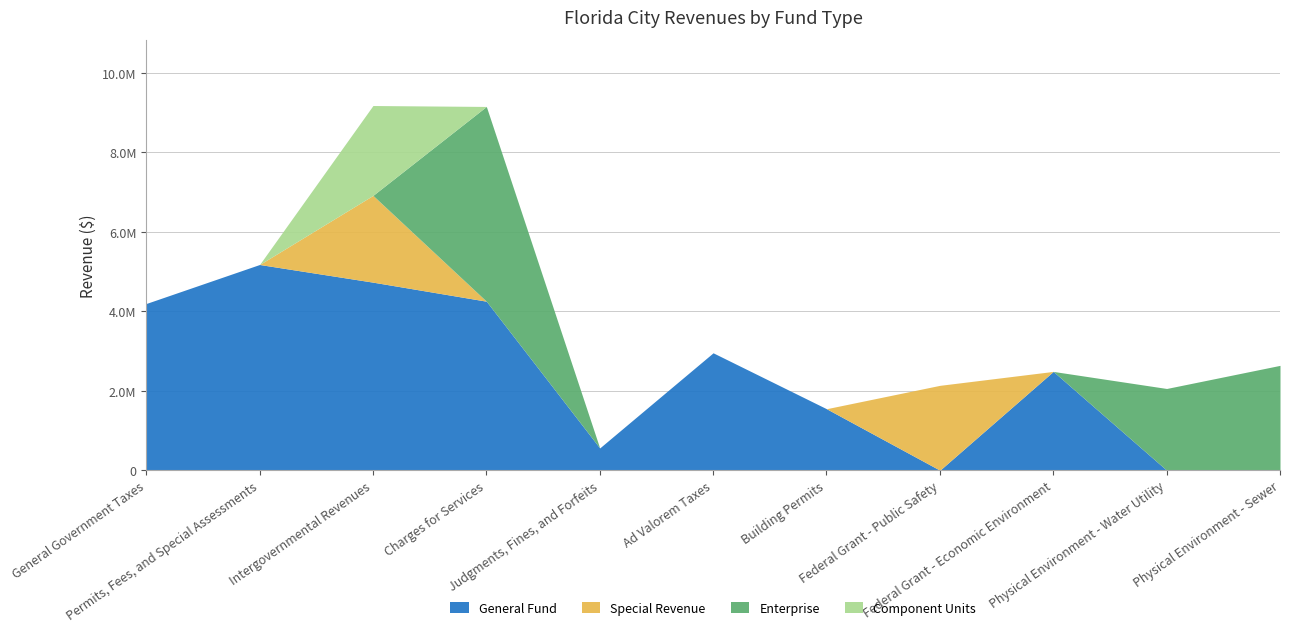

How many intersections are there between General Fund and Special Revenue?

2